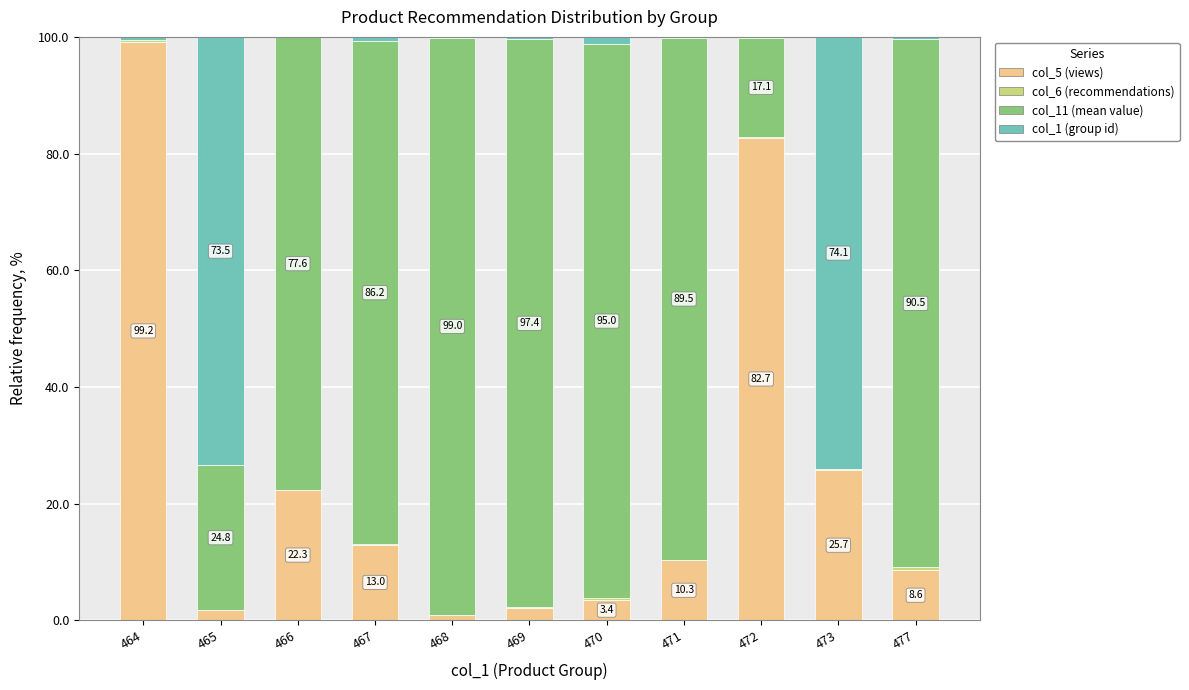

Are the bars horizontal?

No